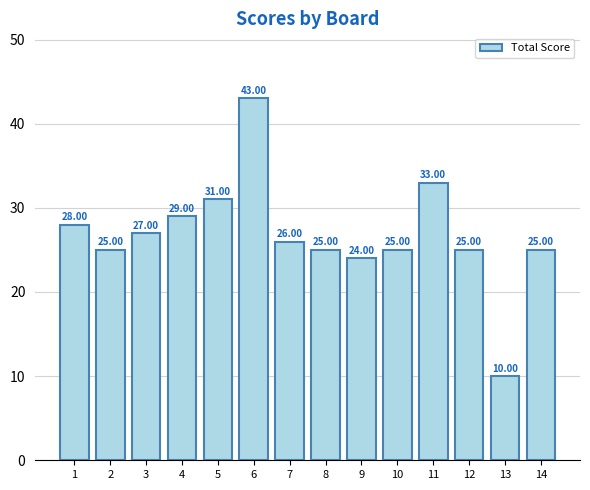

Reading right to left, transcribe all the data shown in this chart.

14=25	13=10	12=25	11=33	10=25	9=24	8=25	7=26	6=43	5=31	4=29	3=27	2=25	1=28